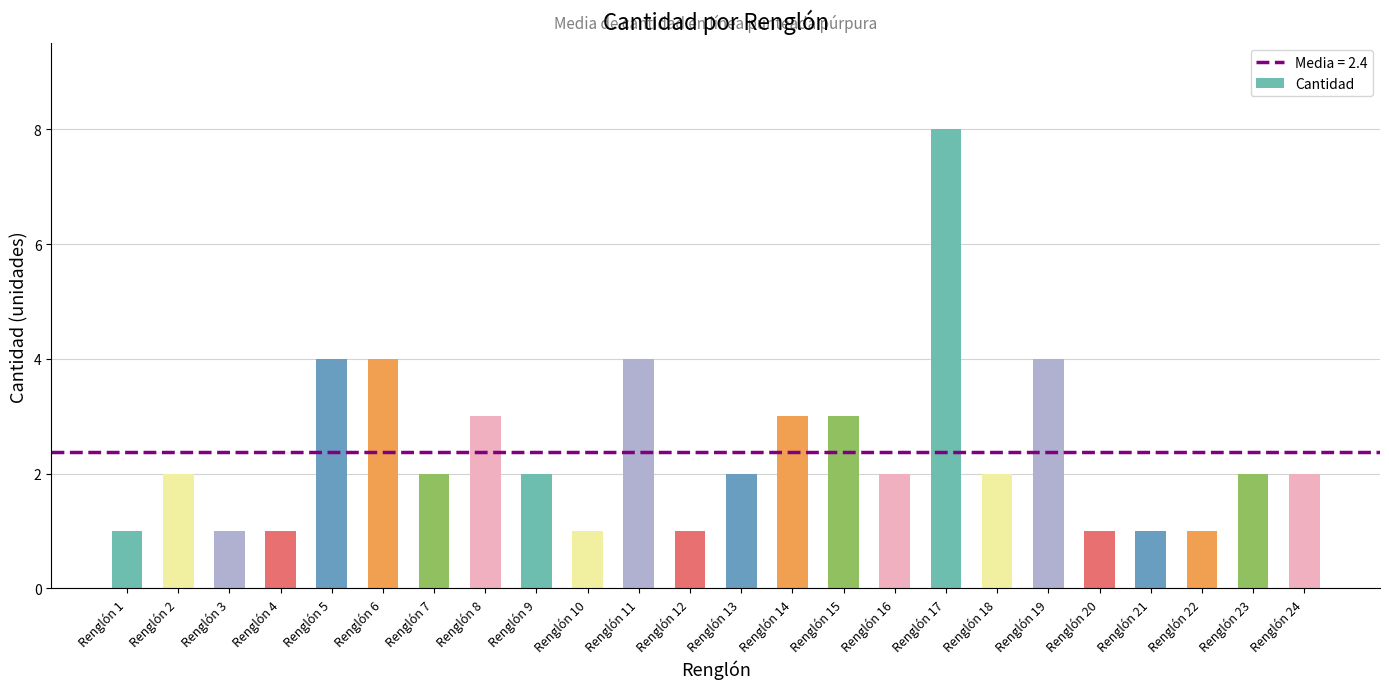

True or false: the data shows 3 at Renglón 16.

False